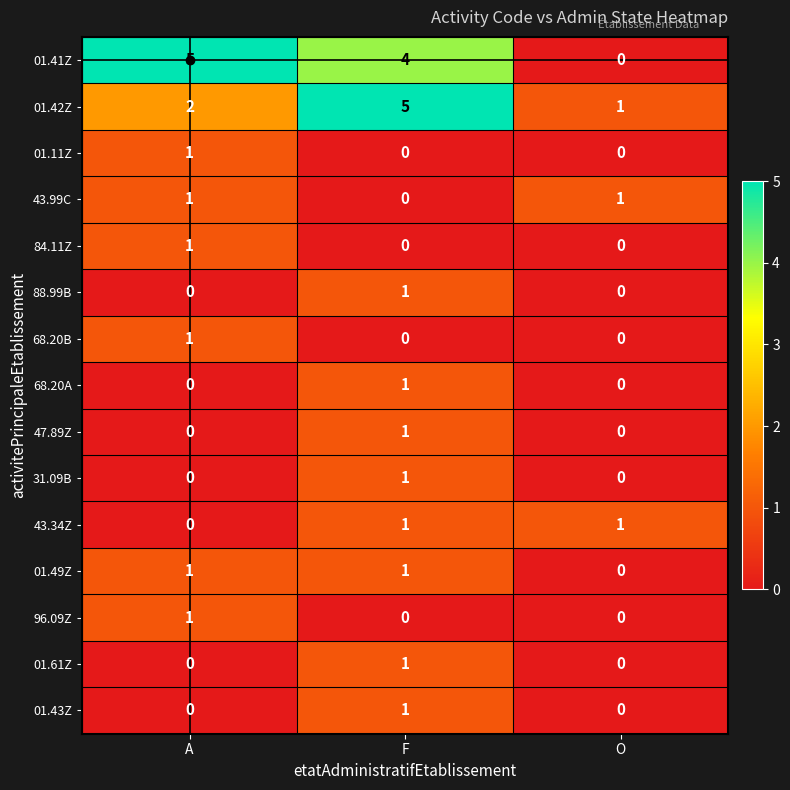

Count the 43.34Z values in the range 0 to 1.

3